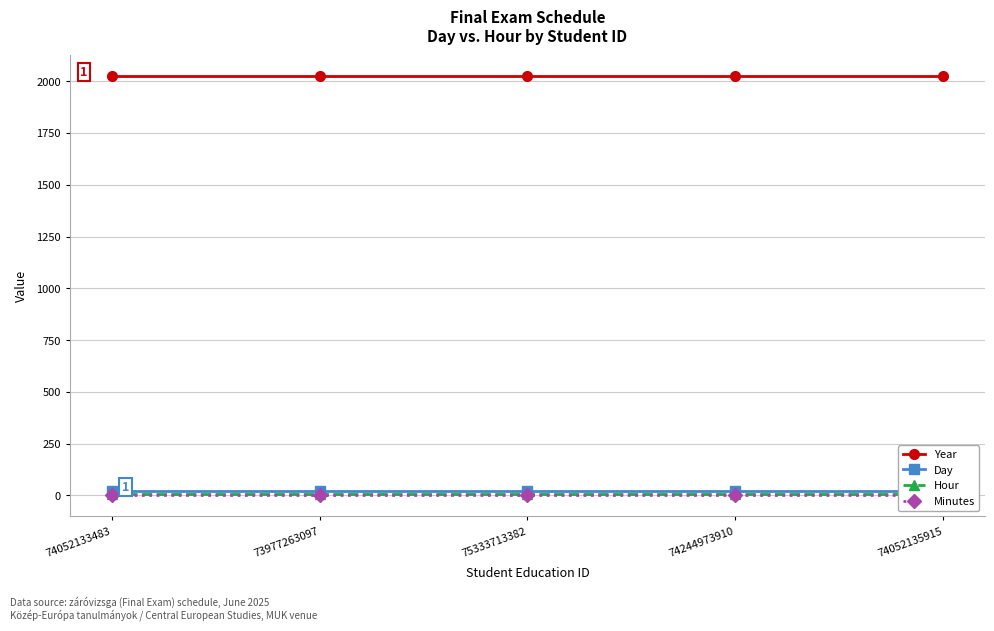

Which series has the largest total across all categories?

Year